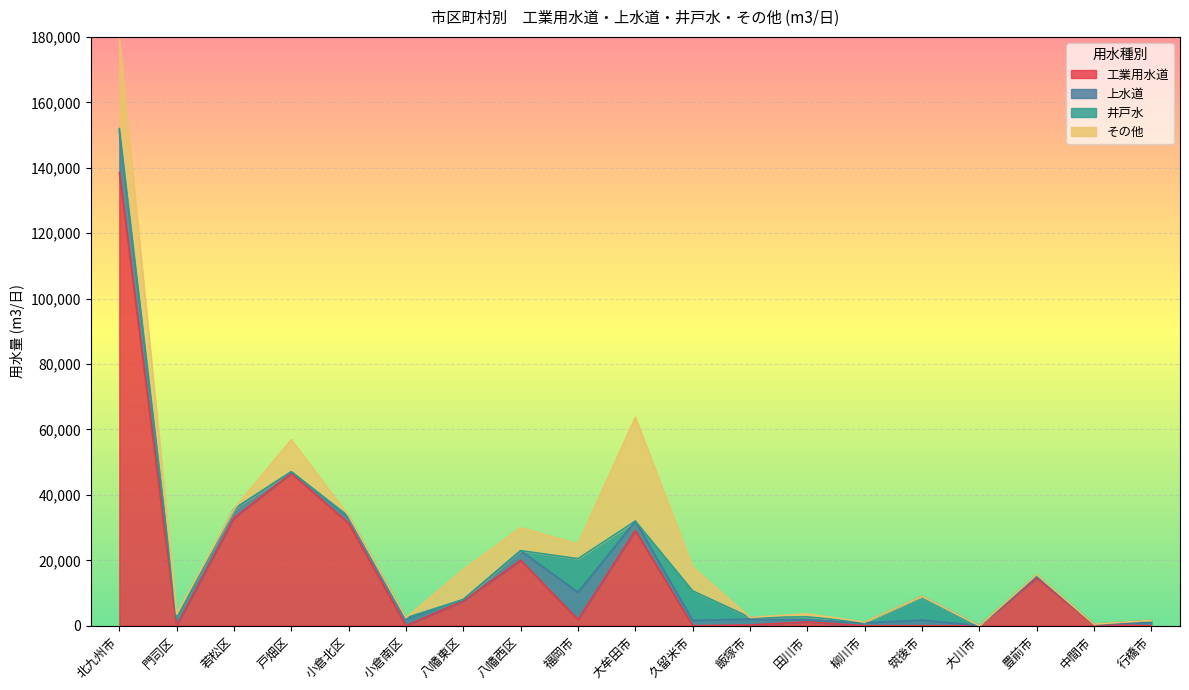

Rank the categories by その他 value from lowest to highest.

若松区, 筑後市, 大川市, 行橋市, 中間市, 飯塚市, 小倉南区, 豊前市, 柳川市, 小倉北区, 田川市, 門司区, 福岡市, 八幡西区, 久留米市, 八幡東区, 戸畑区, 北九州市, 大牟田市